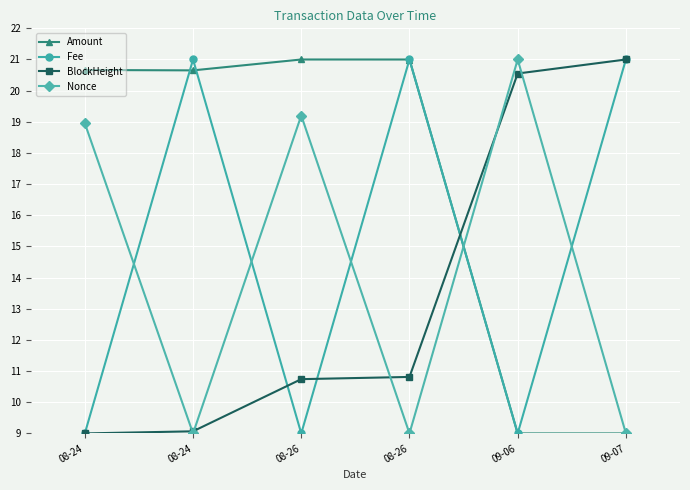

What are all the series names shown in the legend?

Amount, Fee, BlockHeight, Nonce